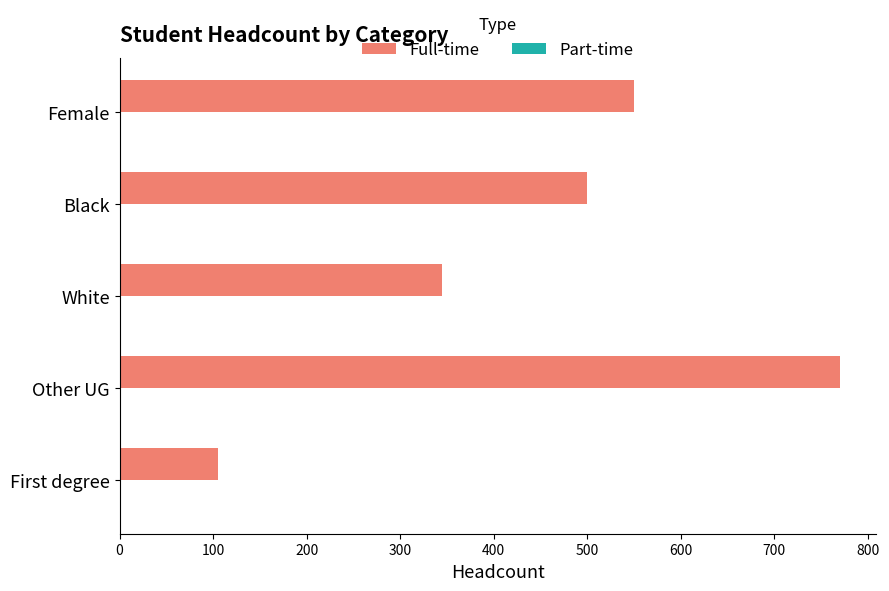

Rank the categories by value from highest to lowest.

Other UG, Female, Black, White, First degree